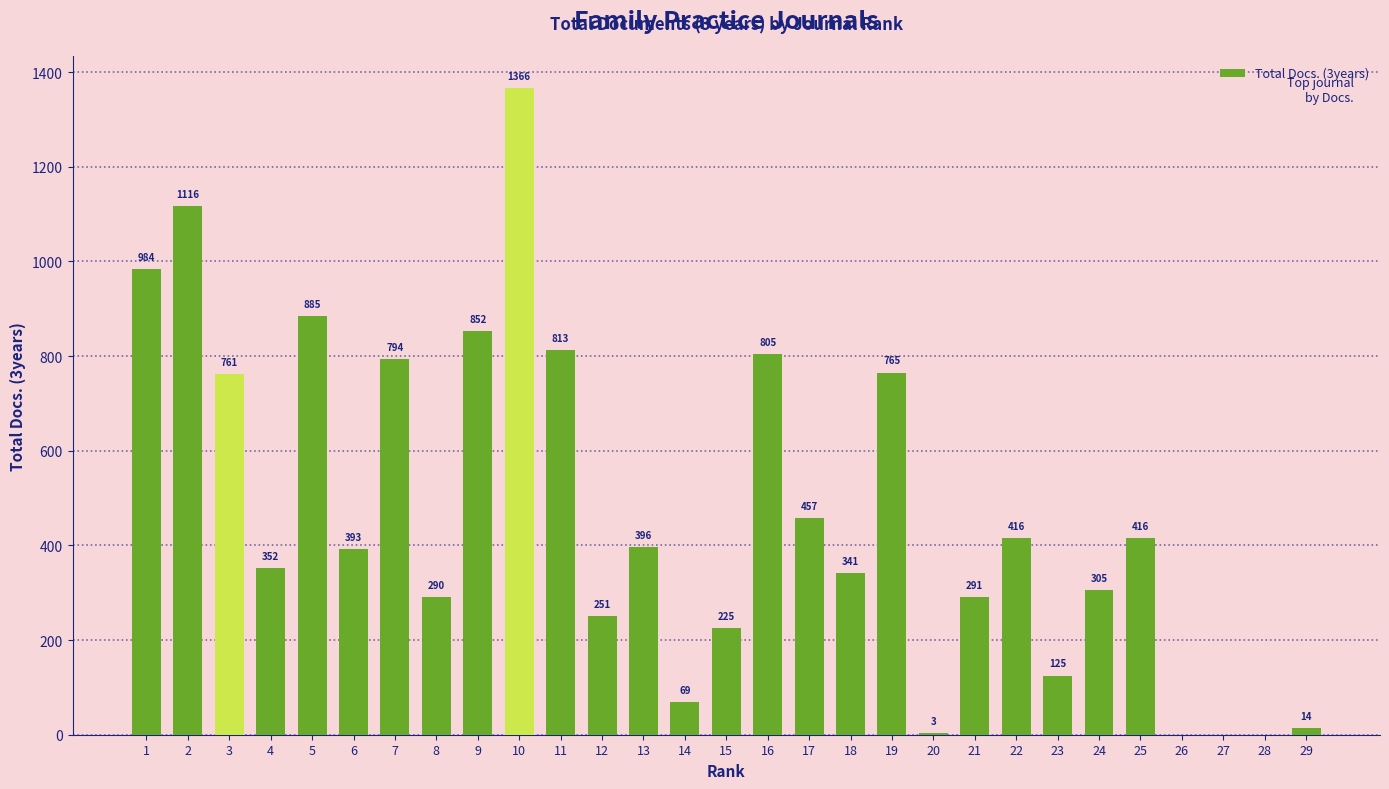

The chart shows a value of 231 at 18. True or false?

False